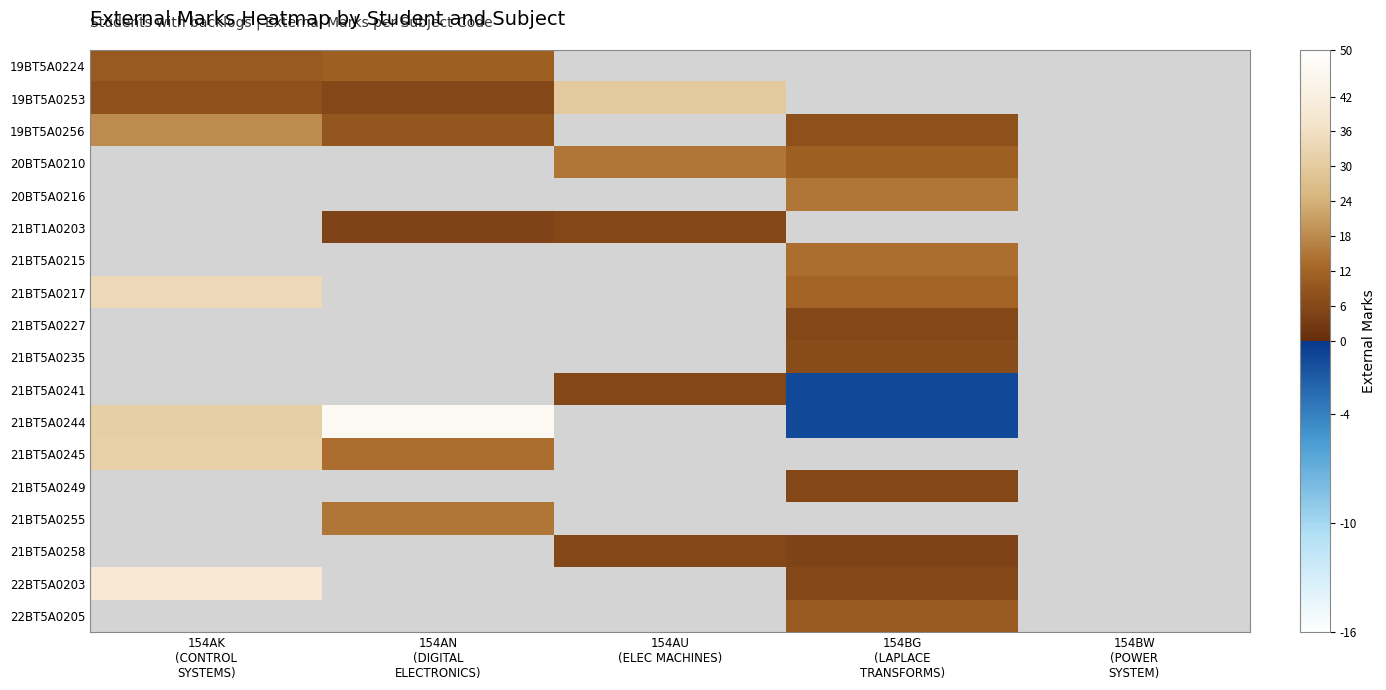

Which series has the largest range (max minus min)?

21BT5A0244